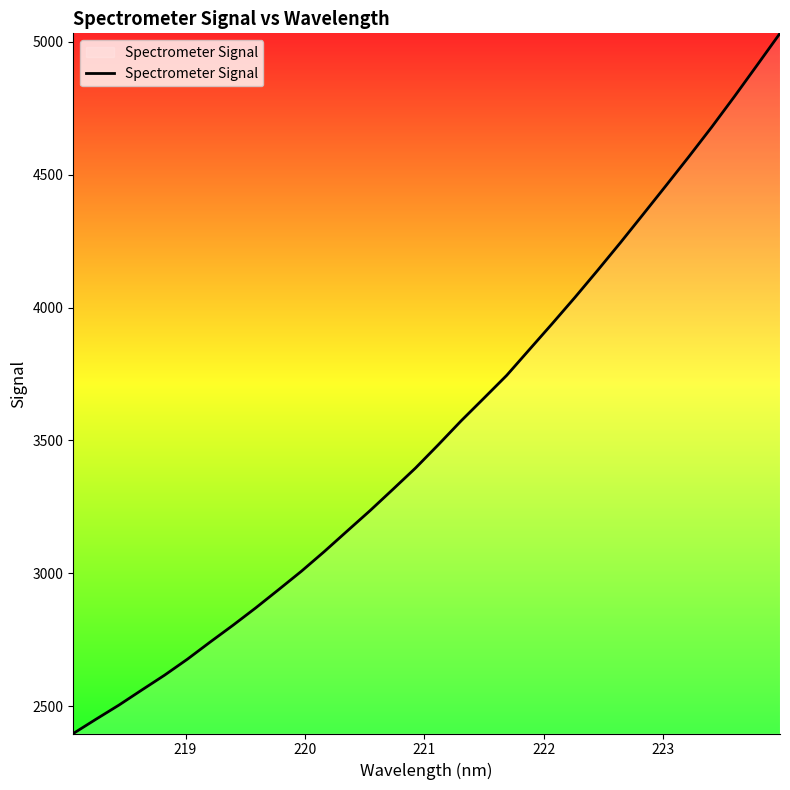

What is the difference between the maximum and minimum values?

2633.9